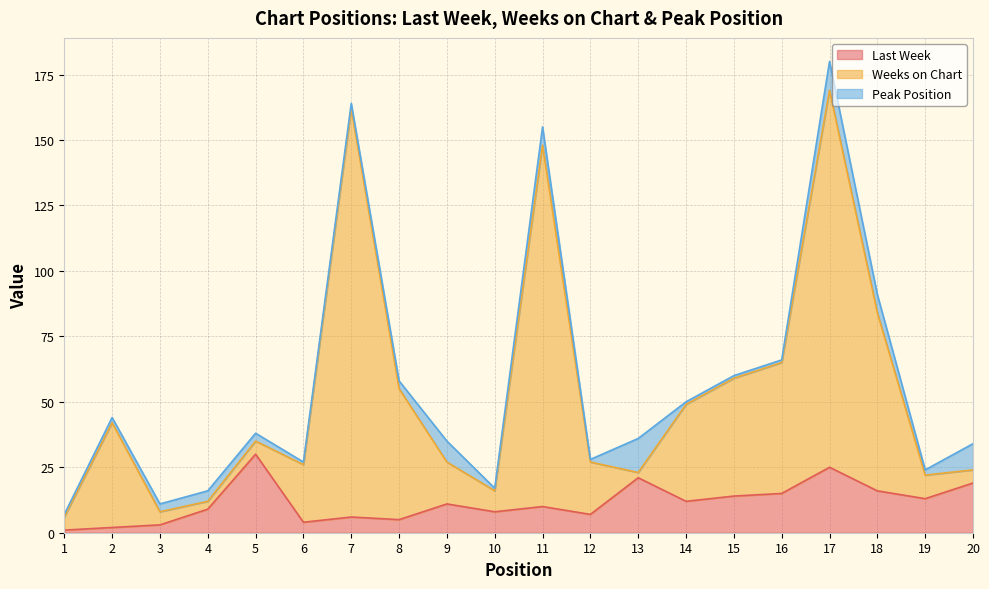

At which category is the sum across all series the highest?

17